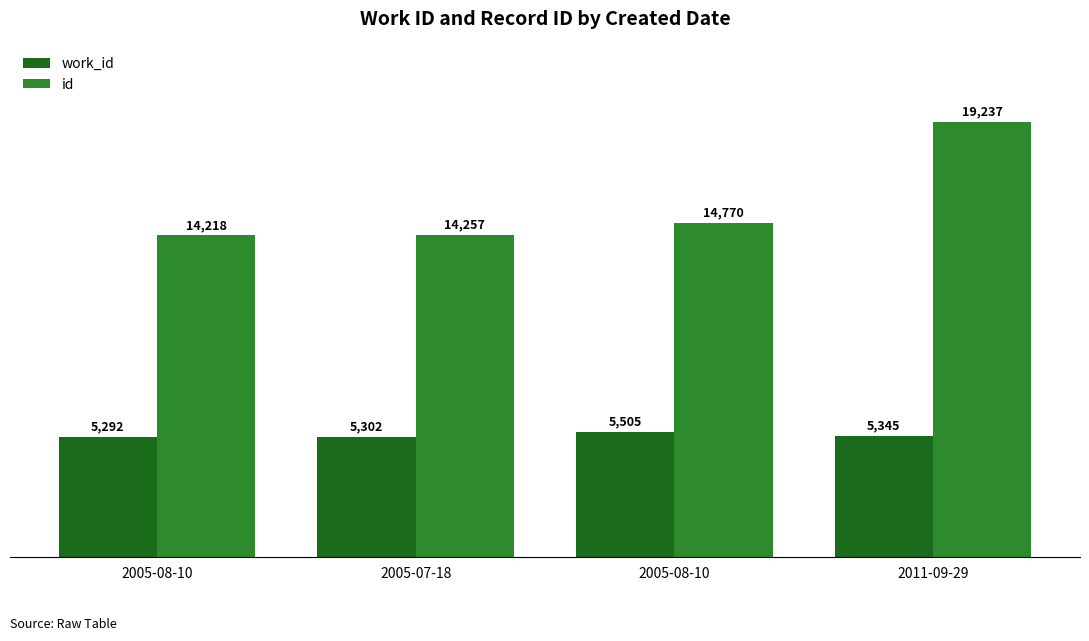

What are all the series names shown in the legend?

work_id, id